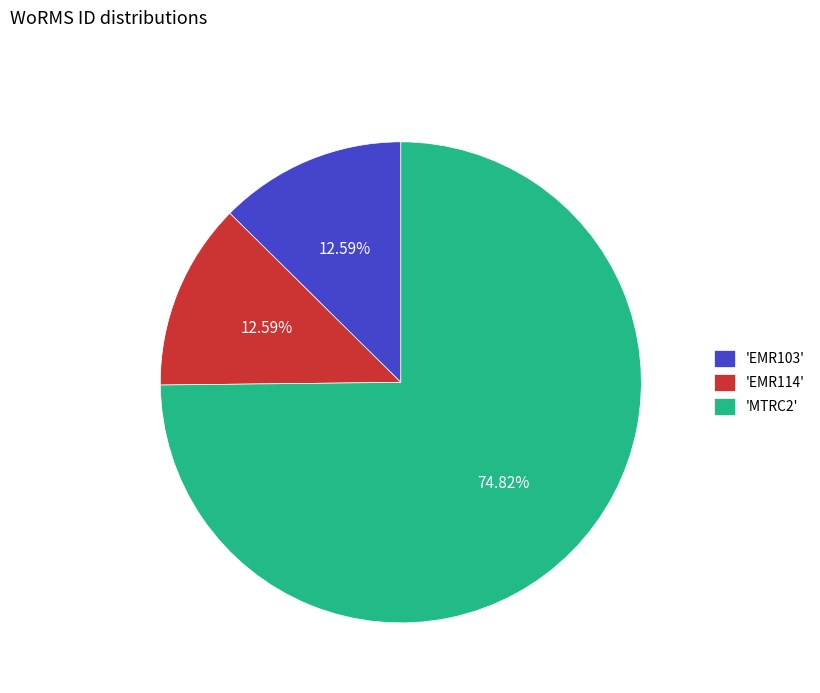

How many slices are in this pie chart?

3